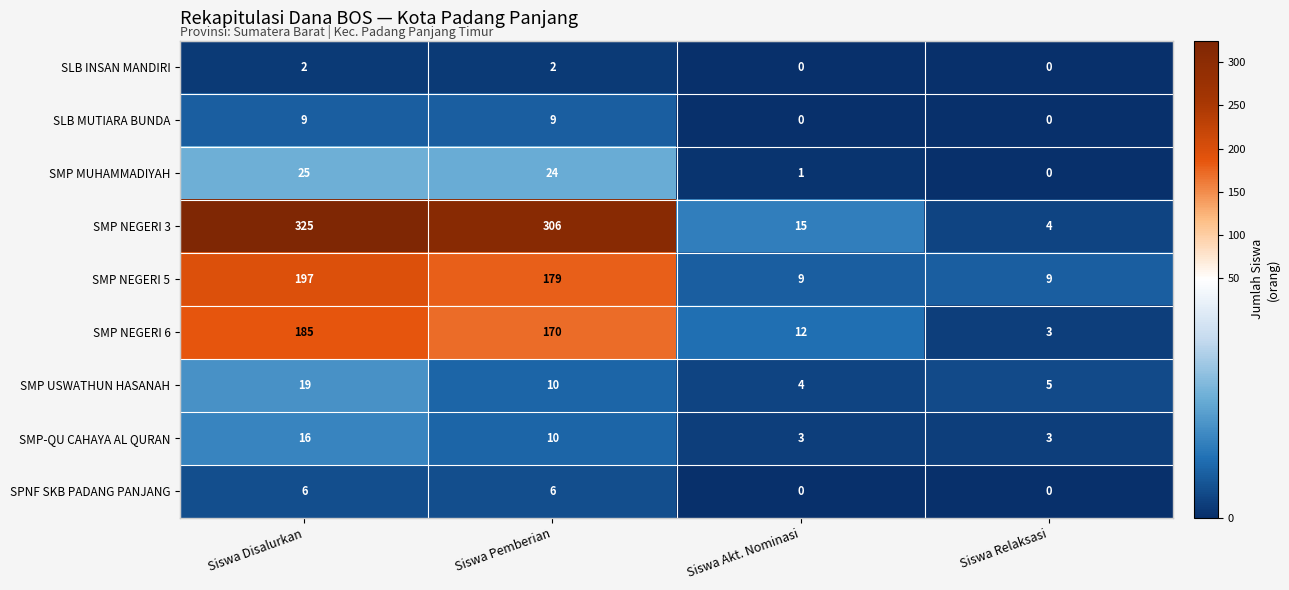

The SLB INSAN MANDIRI series shows 2 at Siswa Pemberian. True or false?

True